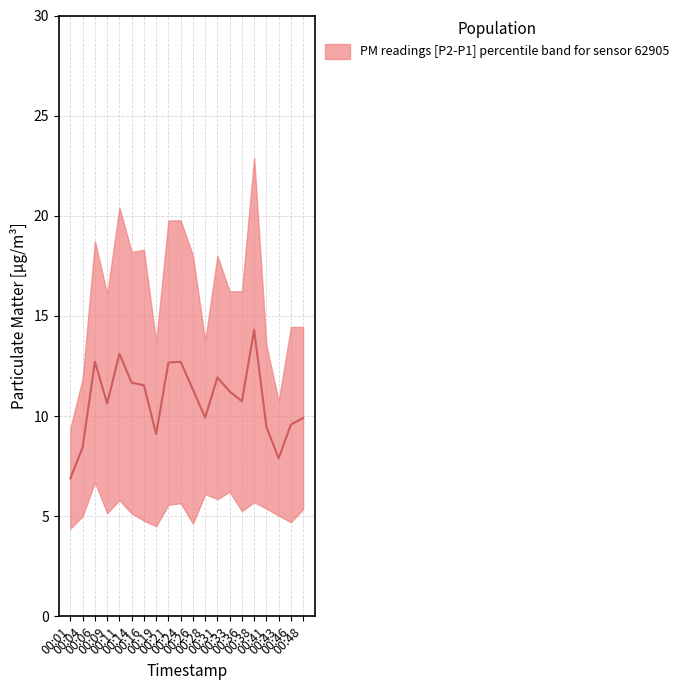

Does the chart display data point markers on the line(s)?

No